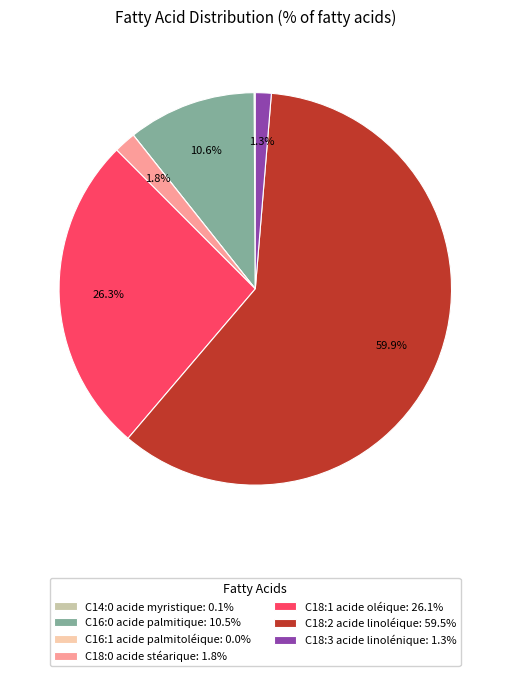

Is the sum of C18:2 acide linoléique and C18:1 acide oléique greater than half?

Yes